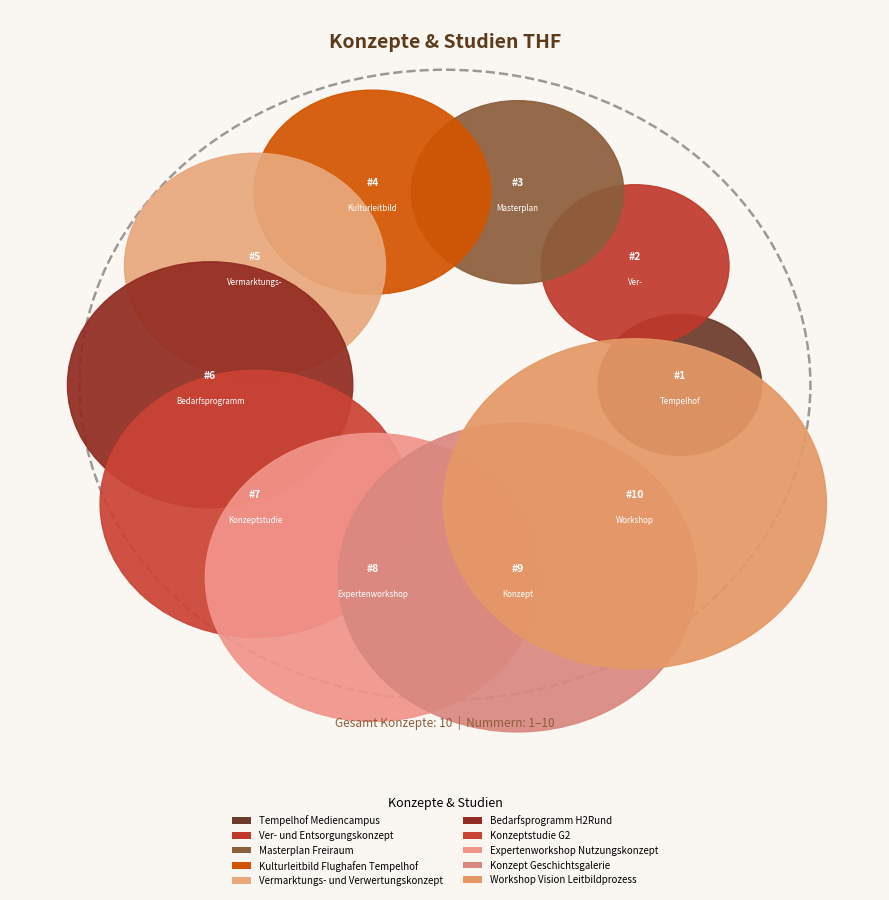

What is the change in value from Ver- und Entsorgungskonzept to Workshop Vision Leitbildprozess?

+8